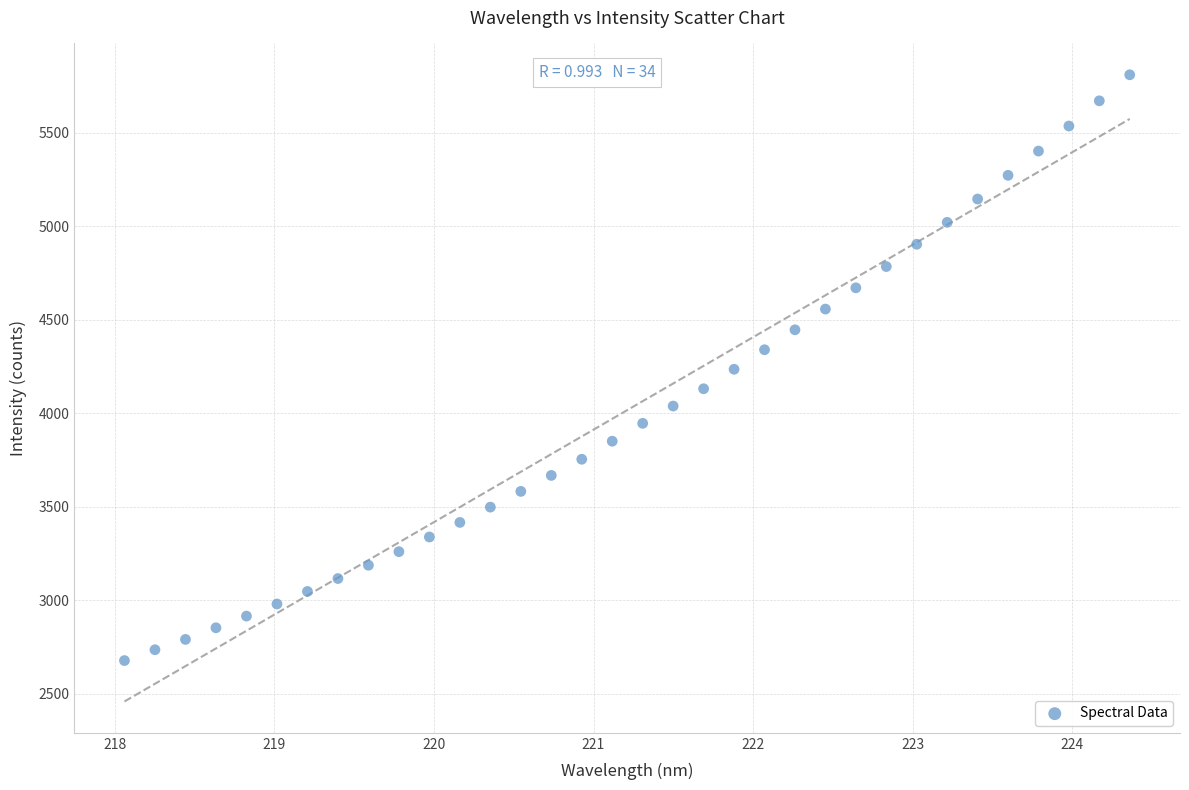

What is the range of Y values (max minus min)?

3134.2